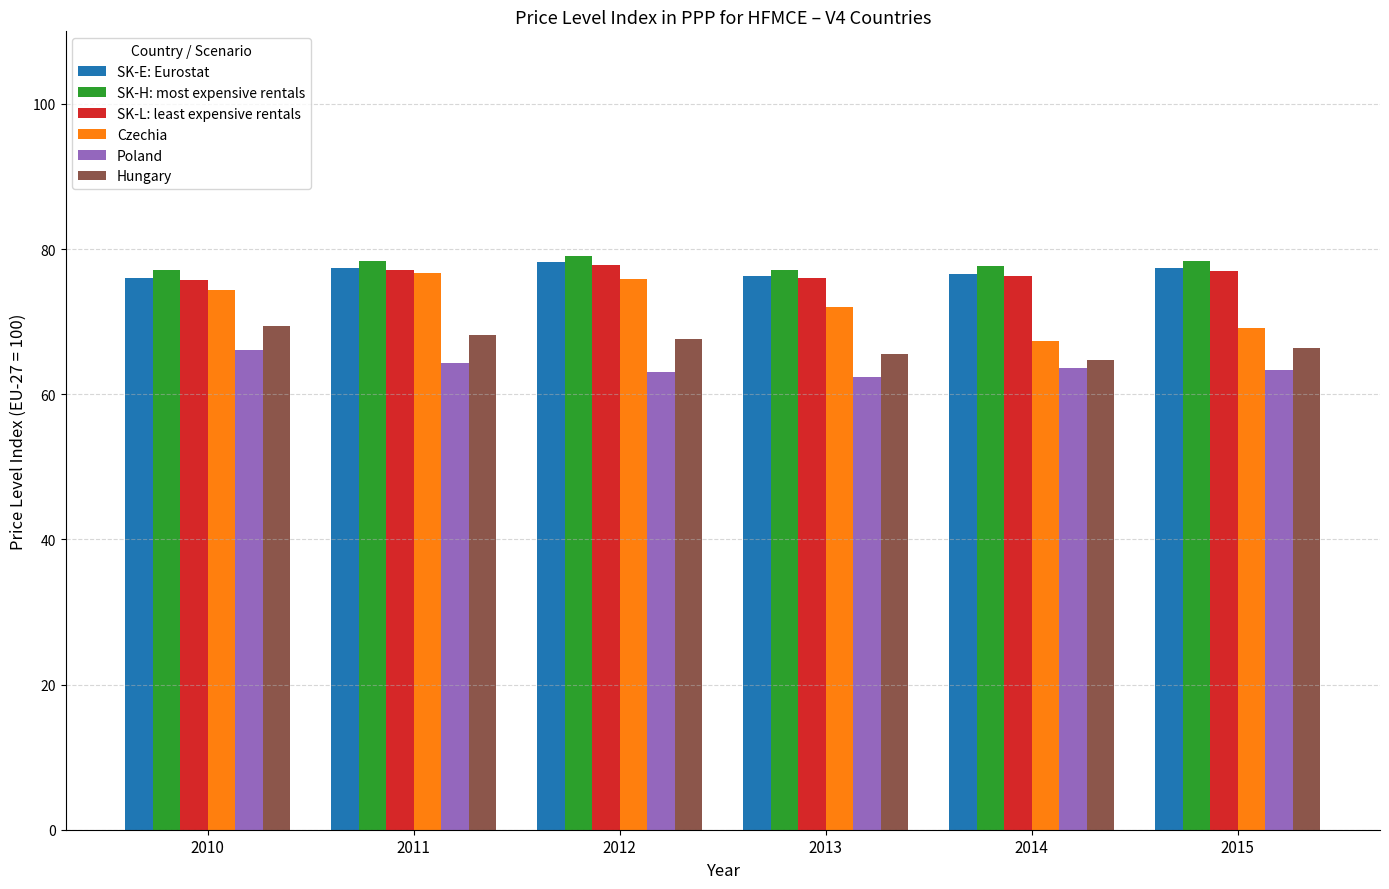

What is the value of the Hungary bar at the 5th from the left?

64.7